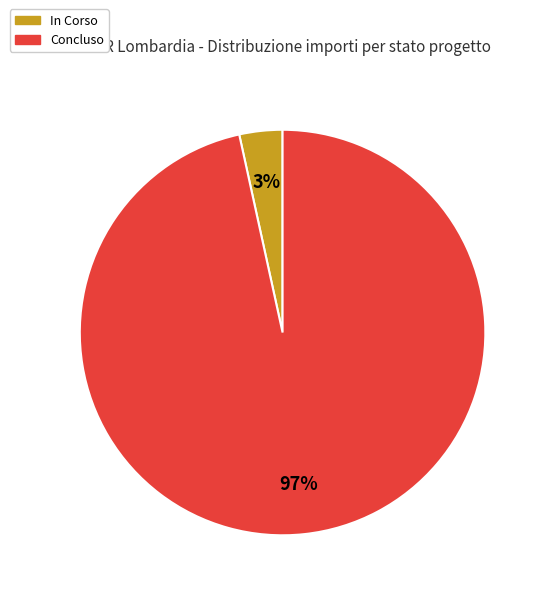

Rank the categories by value from highest to lowest.

Concluso, In Corso